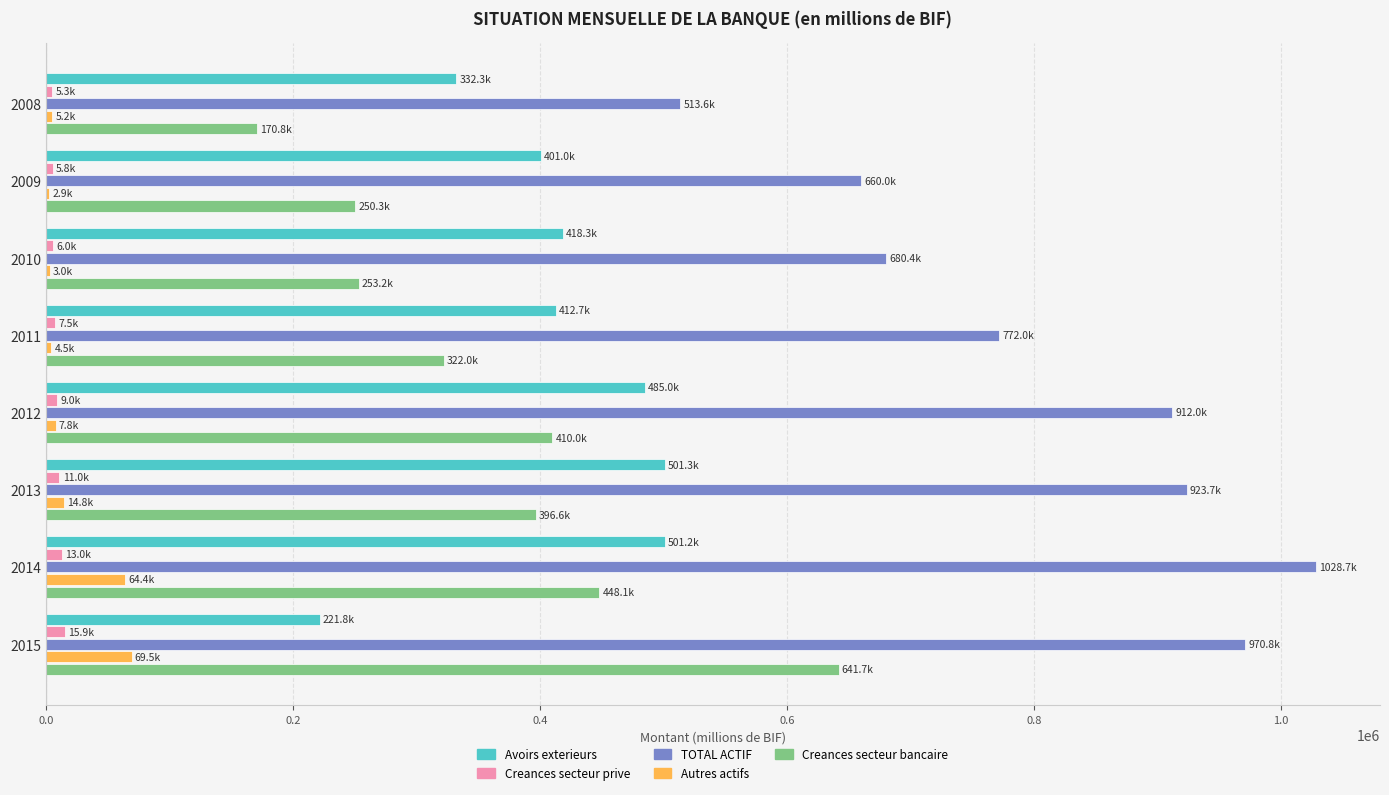

At which category is the sum across all series the highest?

2014